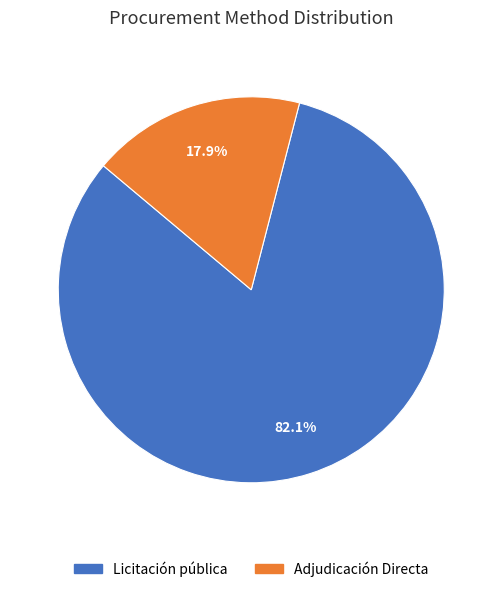

What portion of the pie excludes Adjudicación Directa?

82.1%